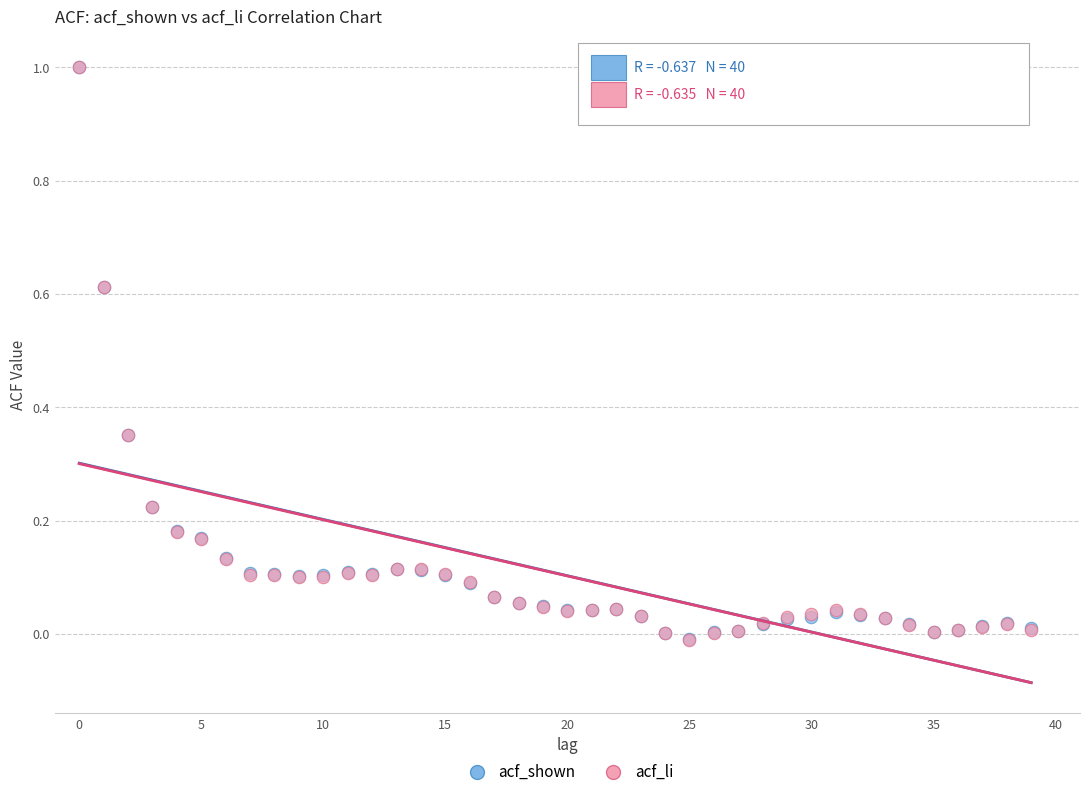

What are all the series names shown in the legend?

acf_shown, acf_li